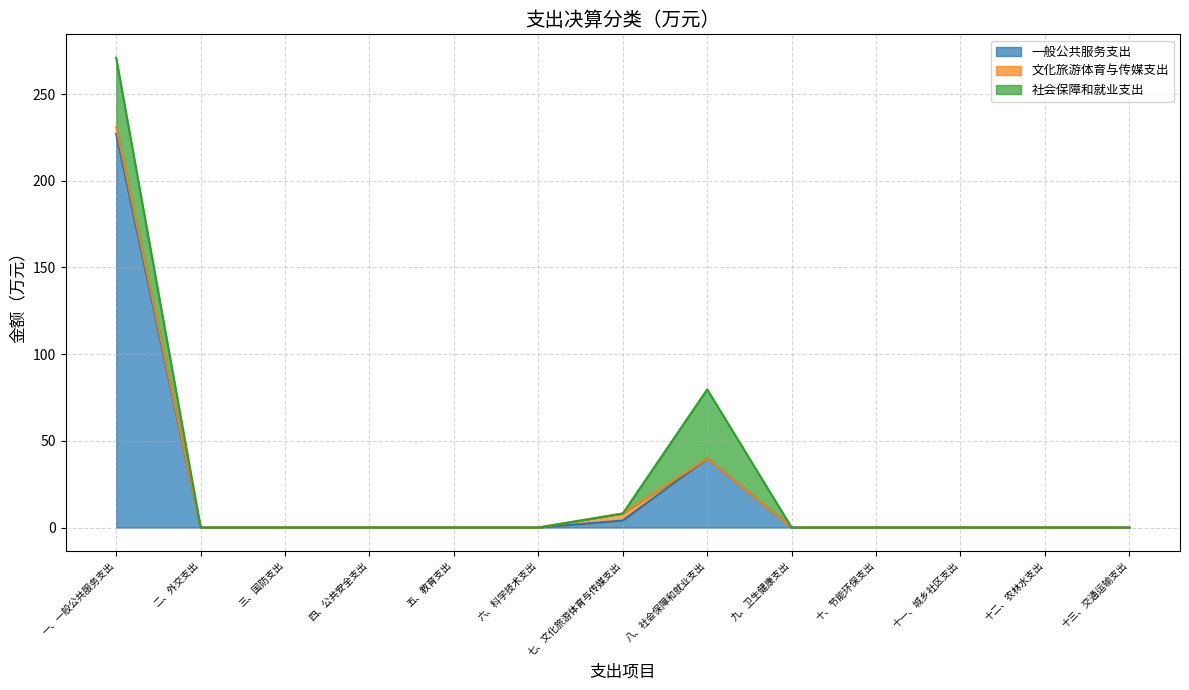

The value of 一般公共服务支出 at 九、卫生健康支出 is 93.8. True or false?

False